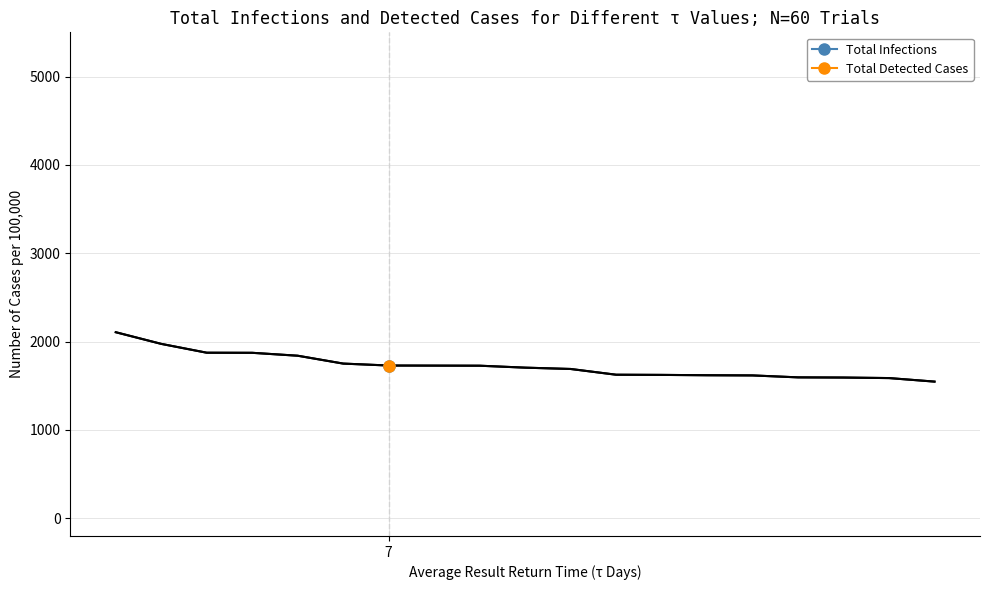

What is the maximum value for Total Infections?

2106